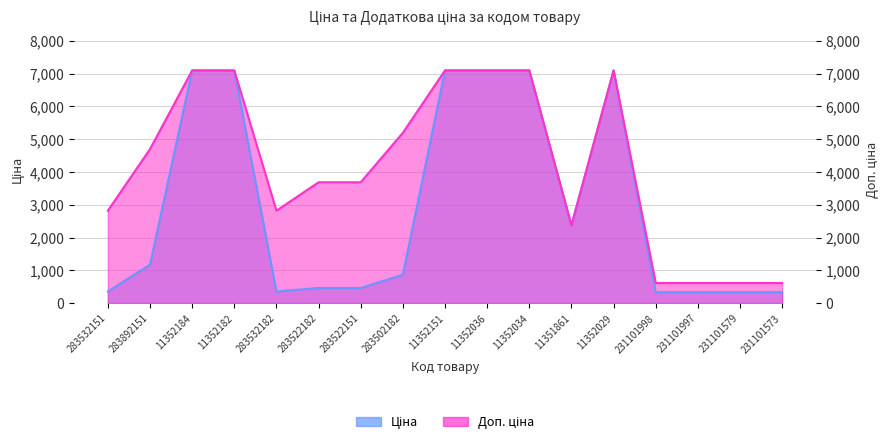

Where is the first local minimum for Доп. ціна?

283532182